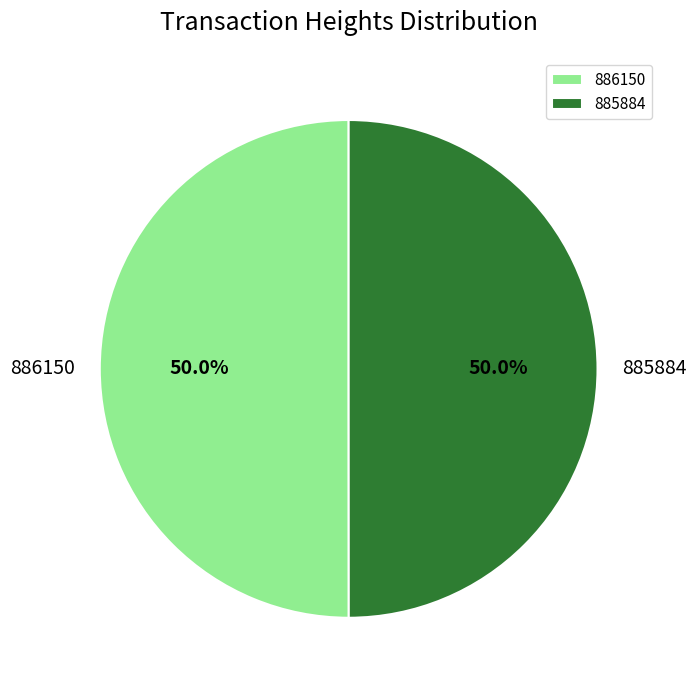

What is the ratio of the value at 886150 to the value at 885884?

1.0